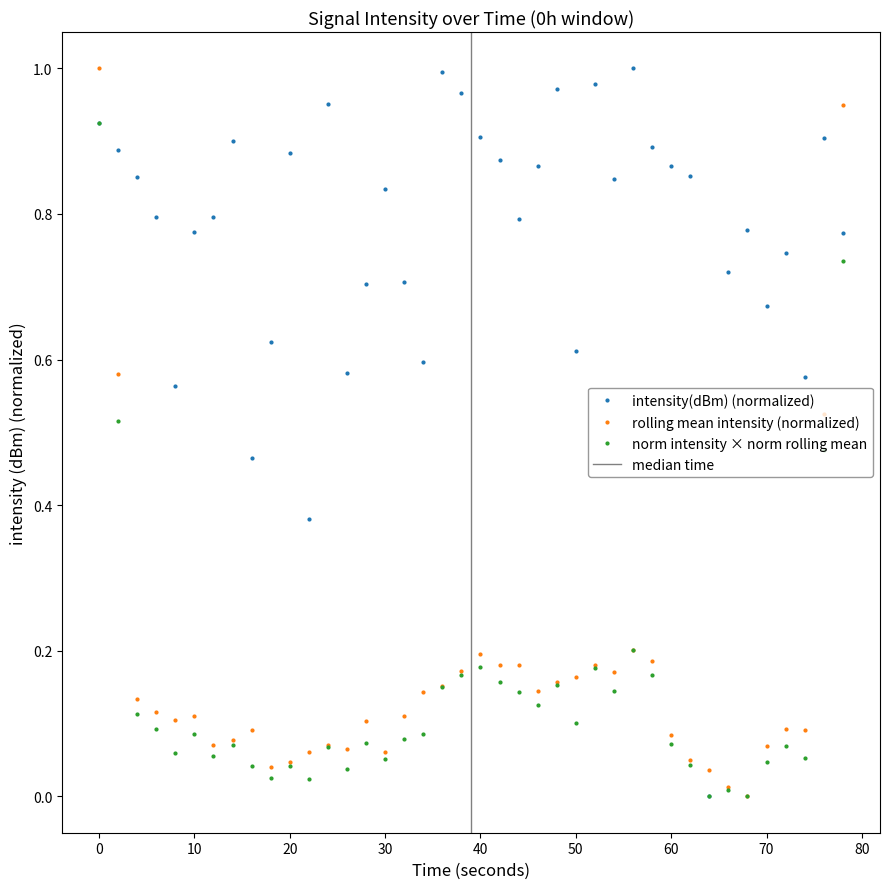

True or false: intensity(dBm) (normalized) has a value of 0.2 at 30.

False